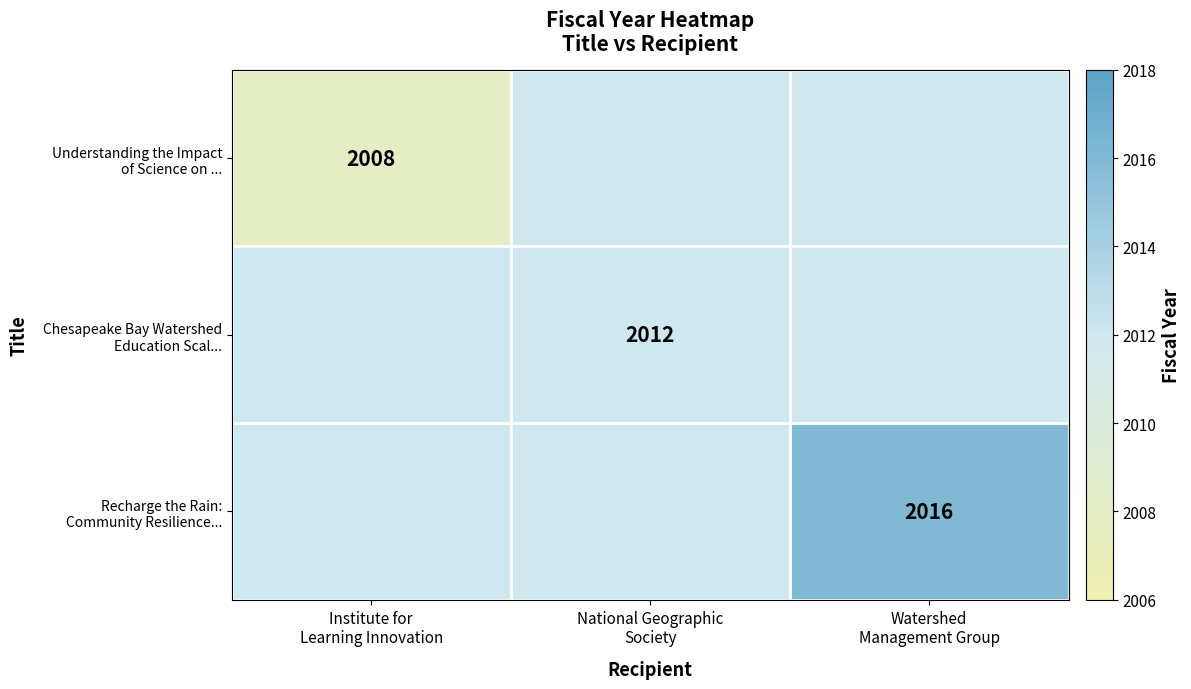

Rank the categories by Recharge the Rain: Community Resilience... value from lowest to highest.

Institute for Learning Innovation, National Geographic Society, Watershed Management Group